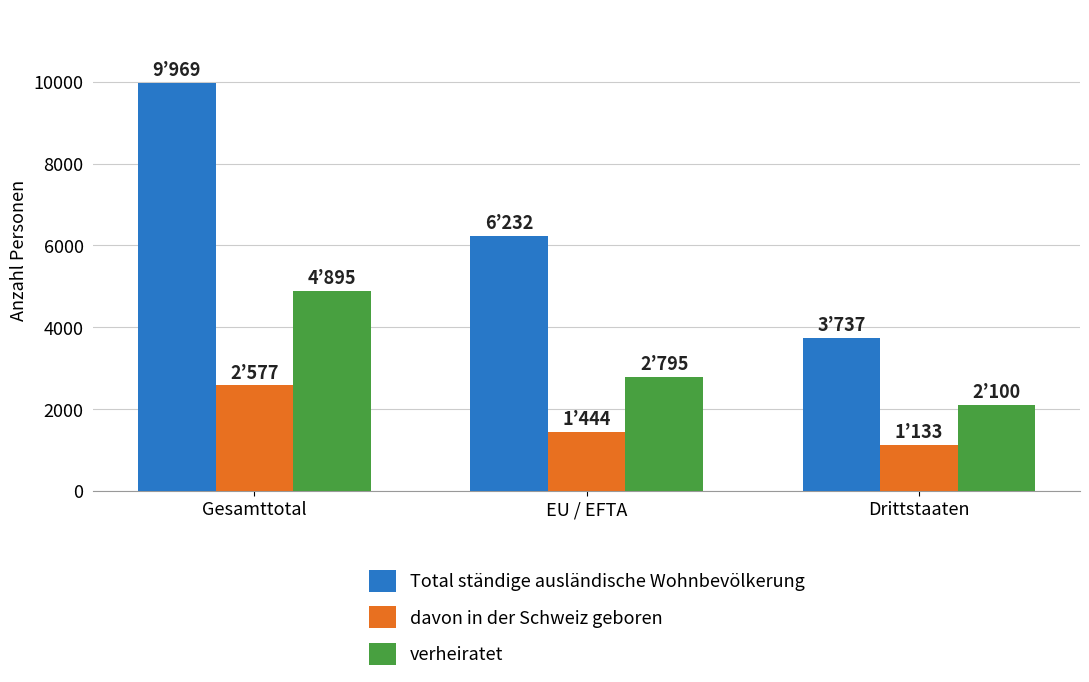

At how many categories does at least one series exceed 2912?

3